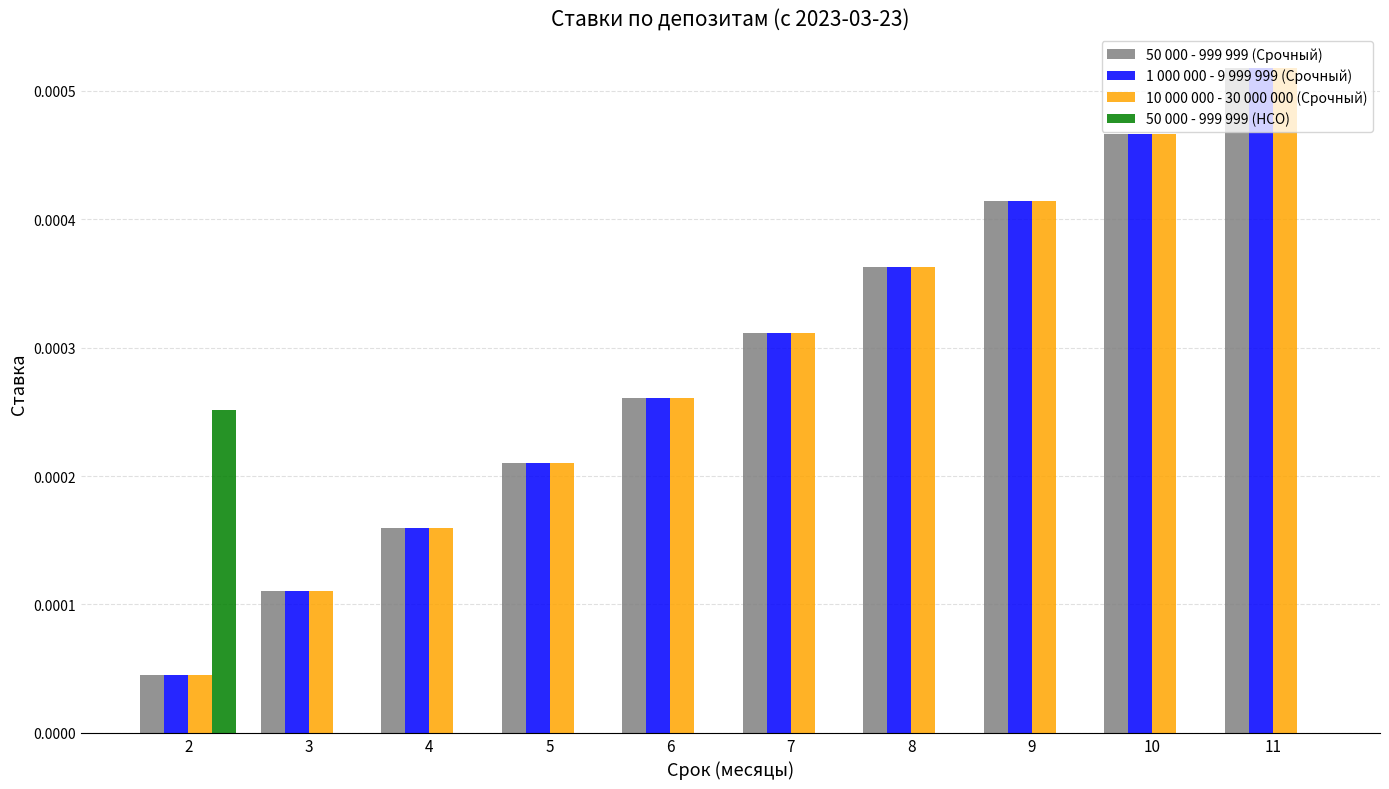

At which category is the sum across all series the highest?

11